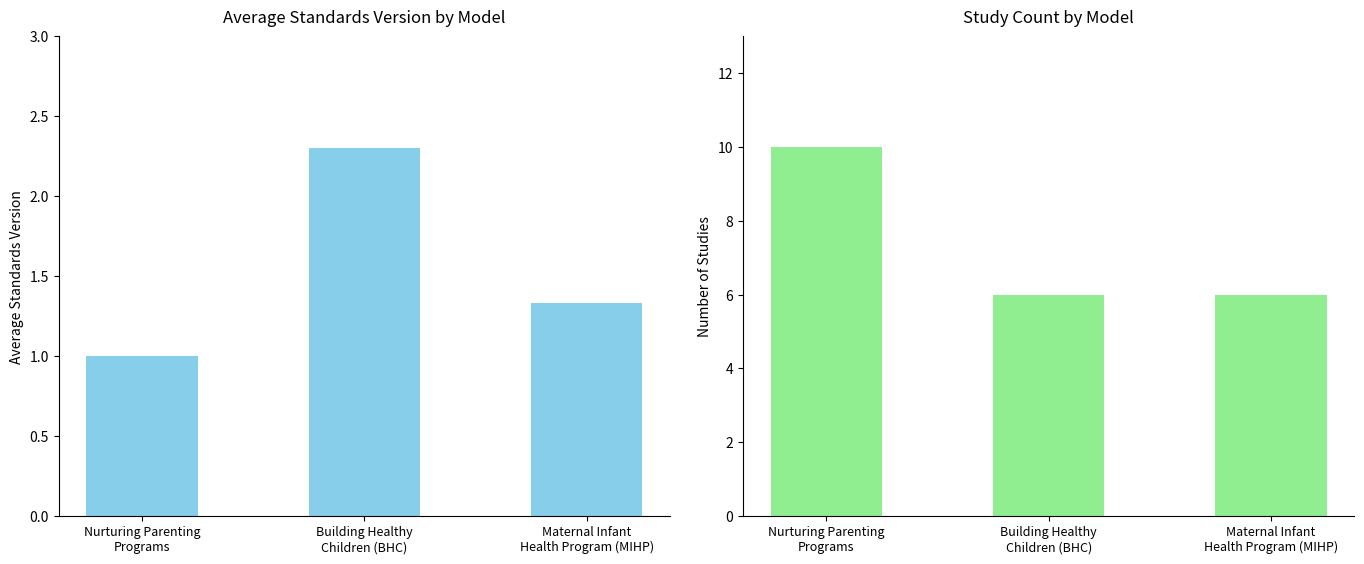

What is the spread (max minus min) of values at Nurturing Parenting
Programs?

9.0